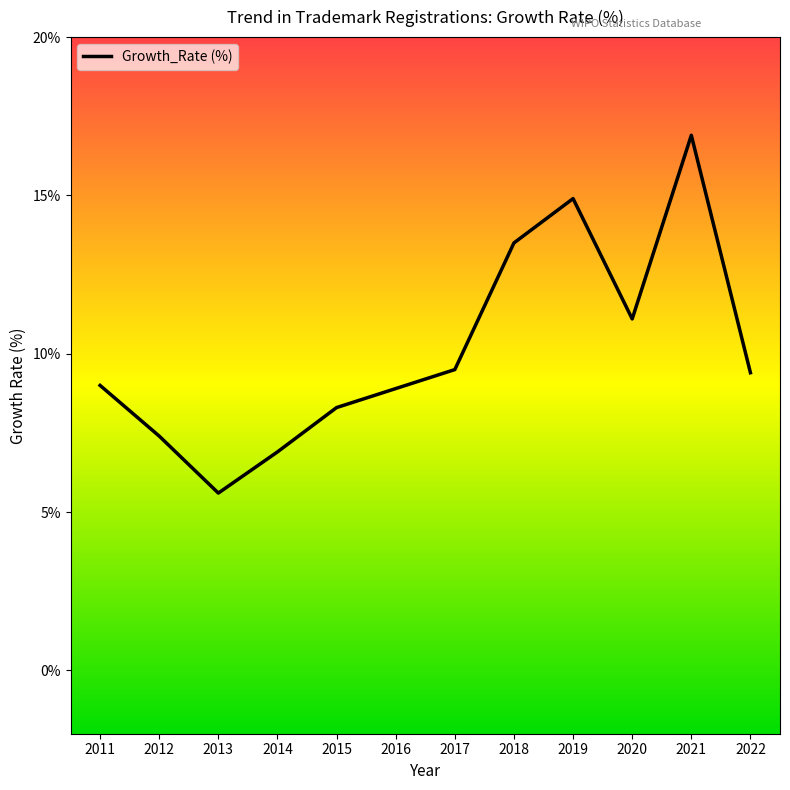

Does the chart have visible grid lines?

No